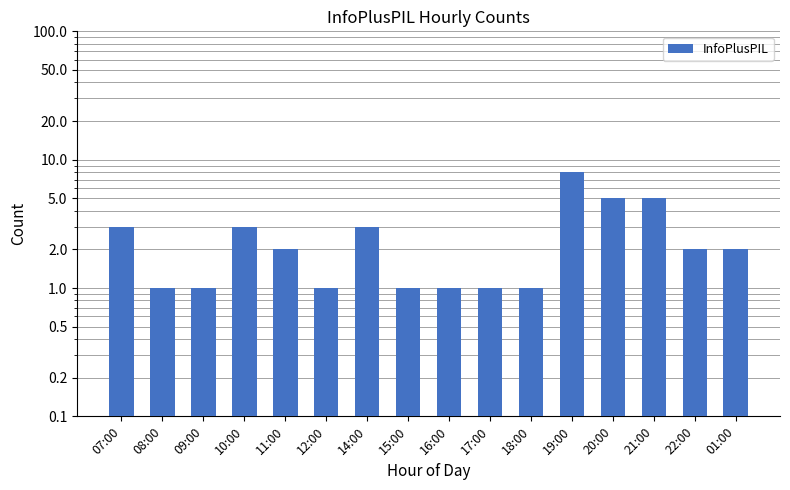

The value at 16:00 is 1. True or false?

False